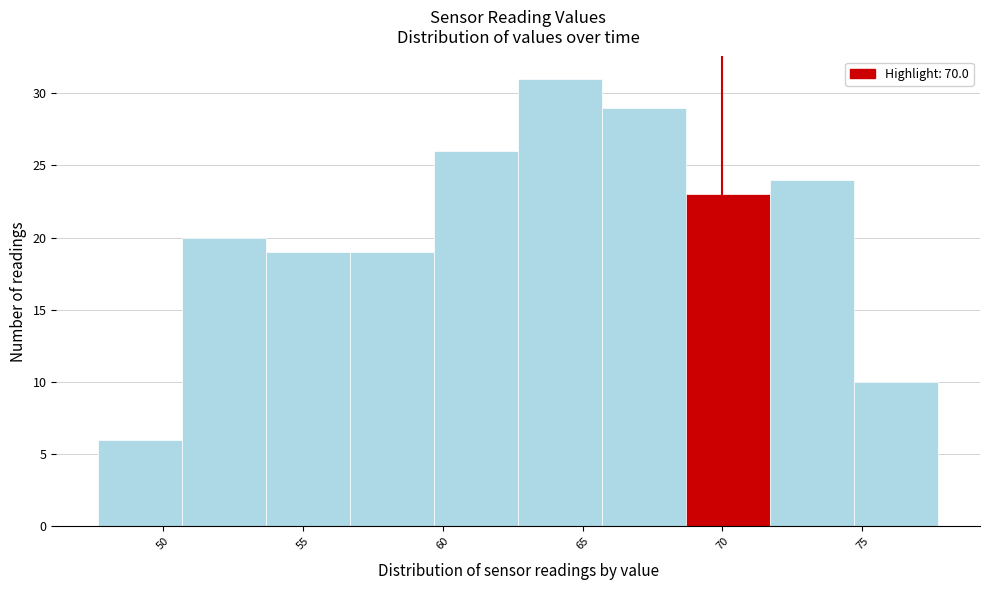

Reading left to right, list every bar in this chart as the range it spans on the x-axis followed by its height. Neither the bar edges nor the heights are printed on the chart, so give them approximately, as read against the axes.

47.7 to 50.7: 6
50.7 to 53.7: 20
53.7 to 56.7: 19
56.7 to 59.7: 19
59.7 to 62.7: 26
62.7 to 65.7: 31
65.7 to 68.7: 29
68.7 to 71.7: 23
71.7 to 74.7: 24
74.7 to 77.7: 10